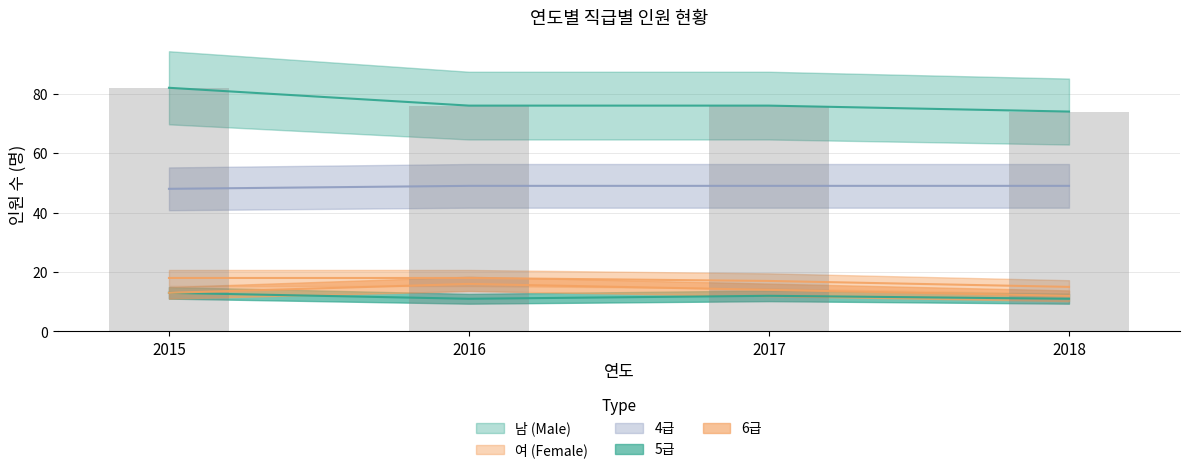

Reading left to right, transcribe all the data shown in this chart.

남 (Male): 82	76	76	74
여 (Female): 18	18	17	15
4급: 48	49	49	49
5급: 13	11	12	11
6급: 13	16	14	12